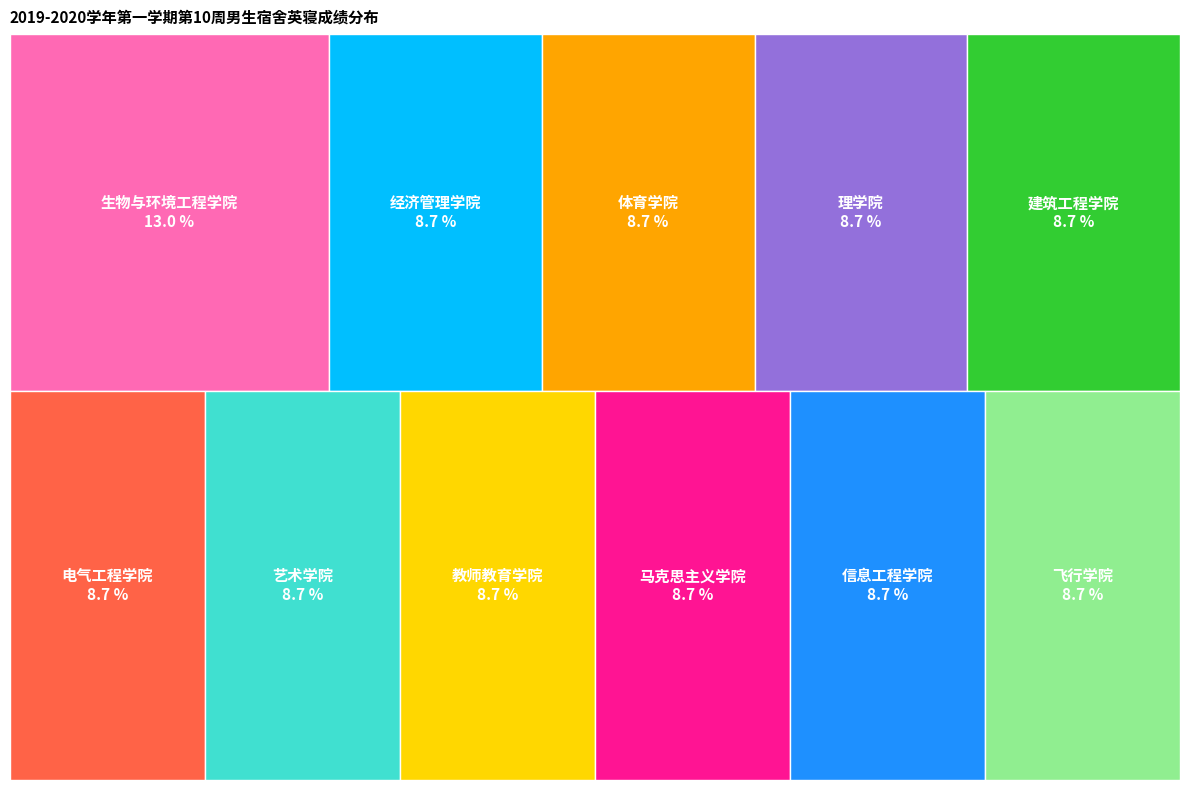

Does 建筑工程学院 account for over 50% of the chart?

No